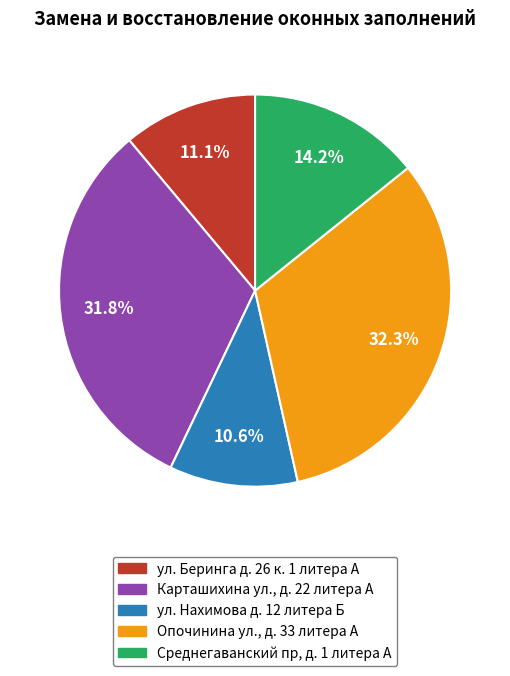

How many segments does this pie chart have?

5